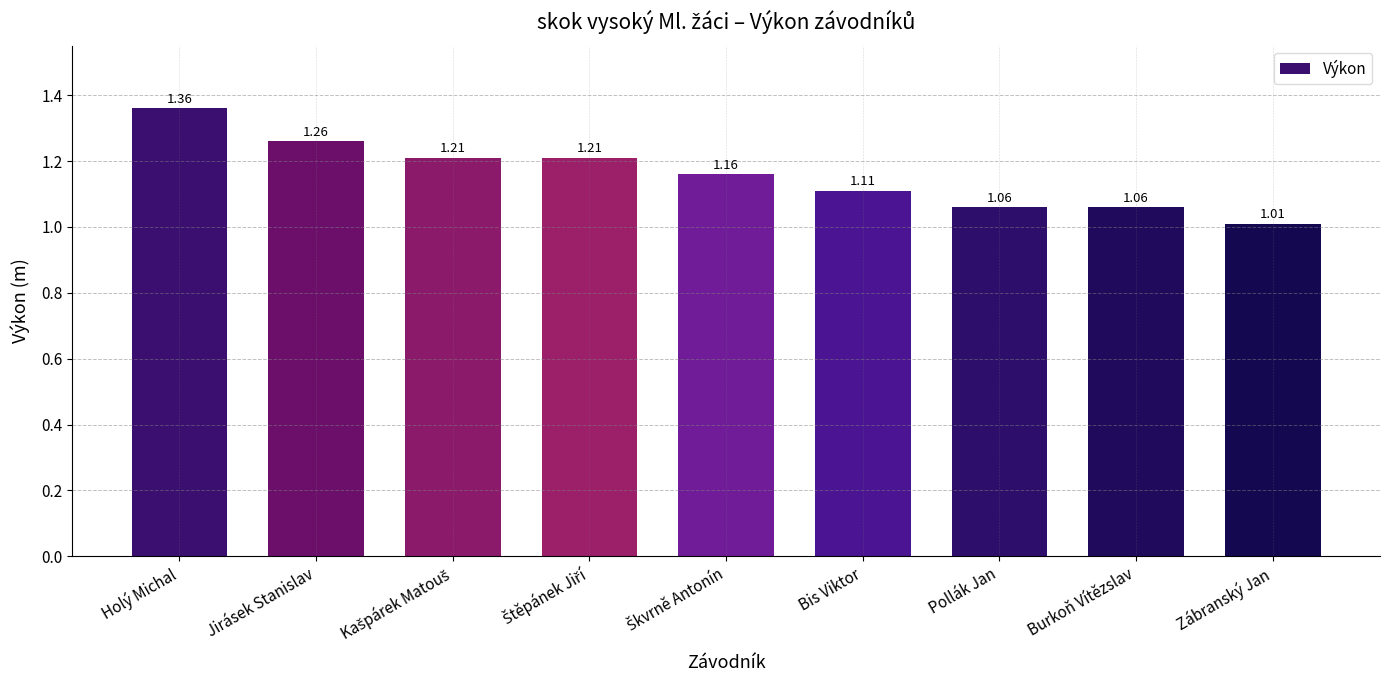

How many data points does each series have?

9